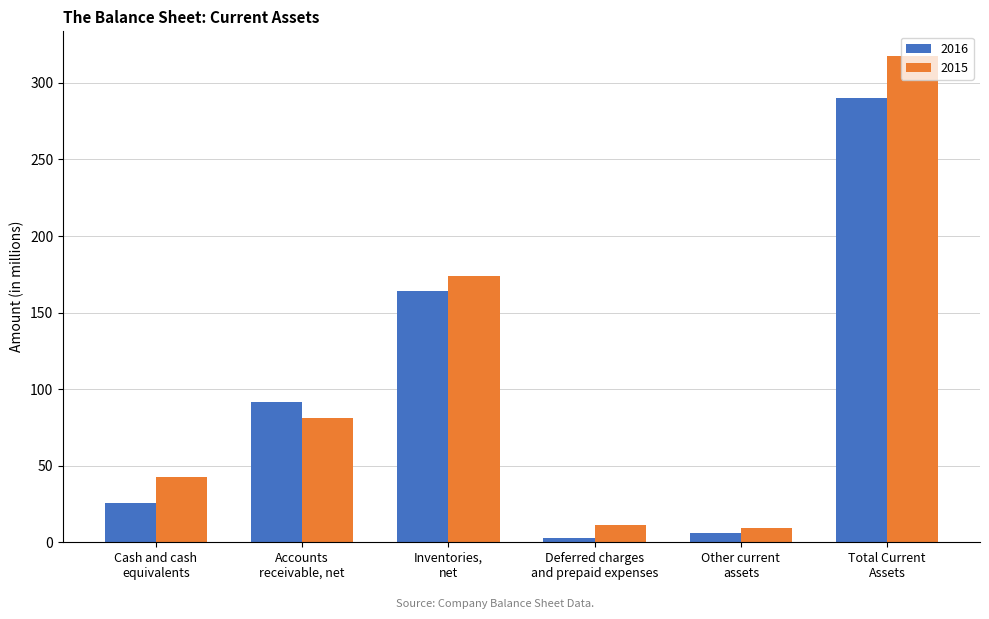

Reading right to left, list all the values displayed in this chart.

2016: Total Current
Assets=290.4	Other current
assets=6.2	Deferred charges
and prepaid expenses=2.8	Inventories,
net=164.2	Accounts
receivable, net=91.6	Cash and cash
equivalents=25.6
2015: Total Current
Assets=317.8	Other current
assets=9.2	Deferred charges
and prepaid expenses=11.4	Inventories,
net=173.9	Accounts
receivable, net=80.9	Cash and cash
equivalents=42.4